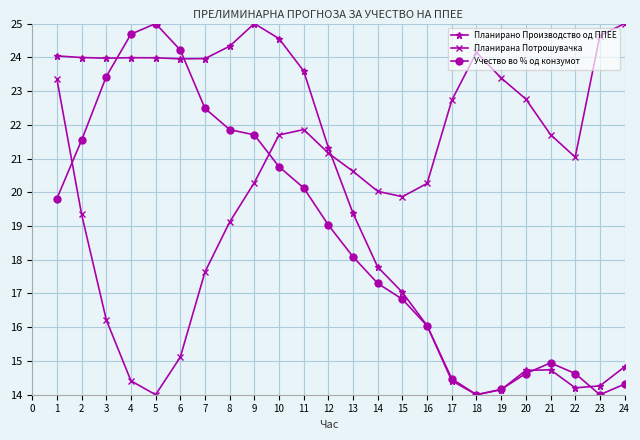

What is the difference between the highest and lowest values at 2?

4.6